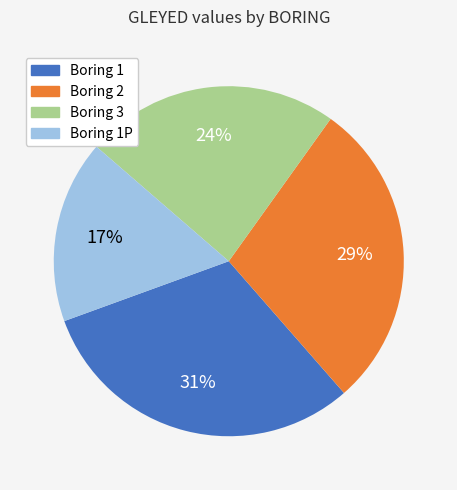

How many segments does this pie chart have?

4